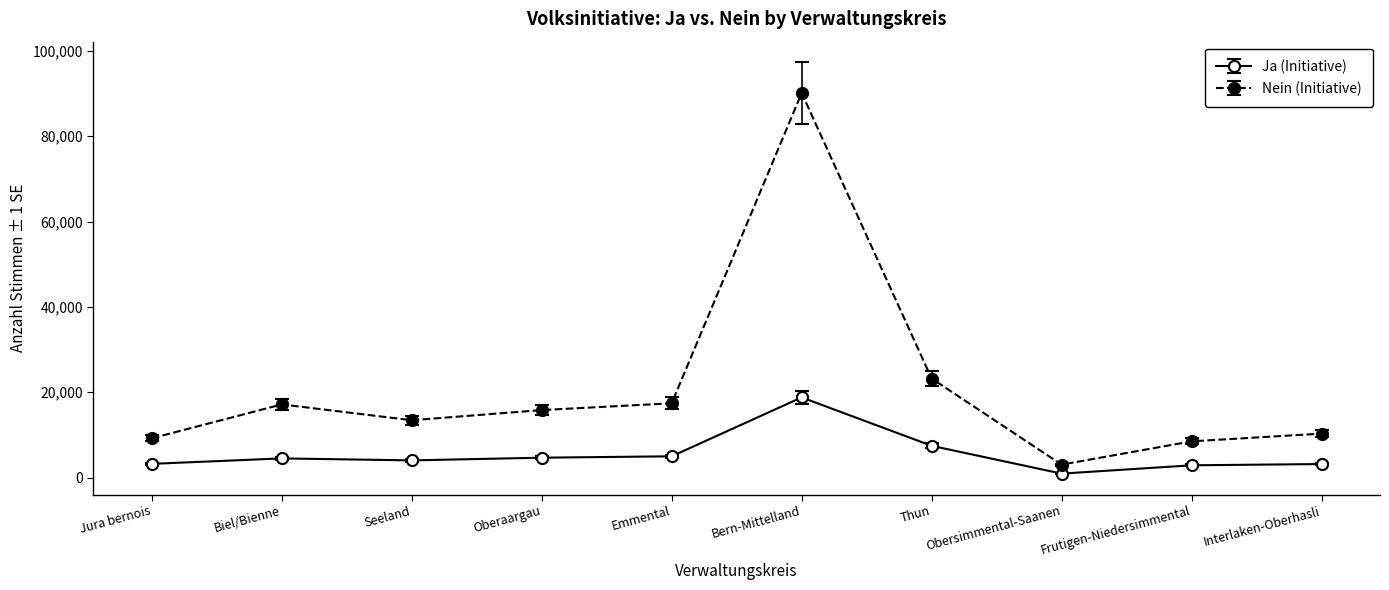

What is the average value of the Ja (Initiative) series?

5452